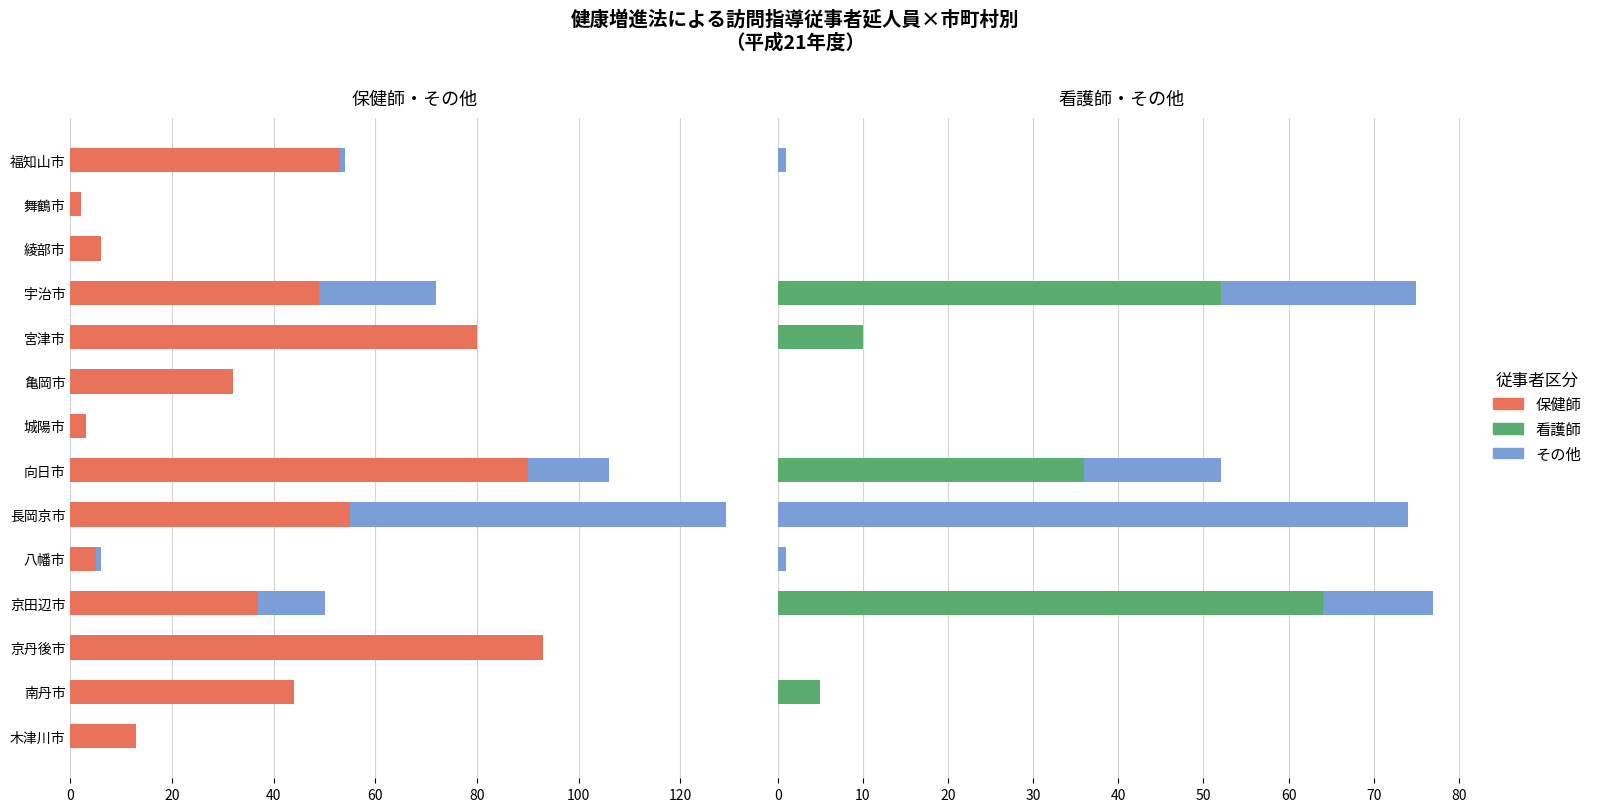

What is the difference between the 看護師 values at 京田辺市 and 木津川市?

64